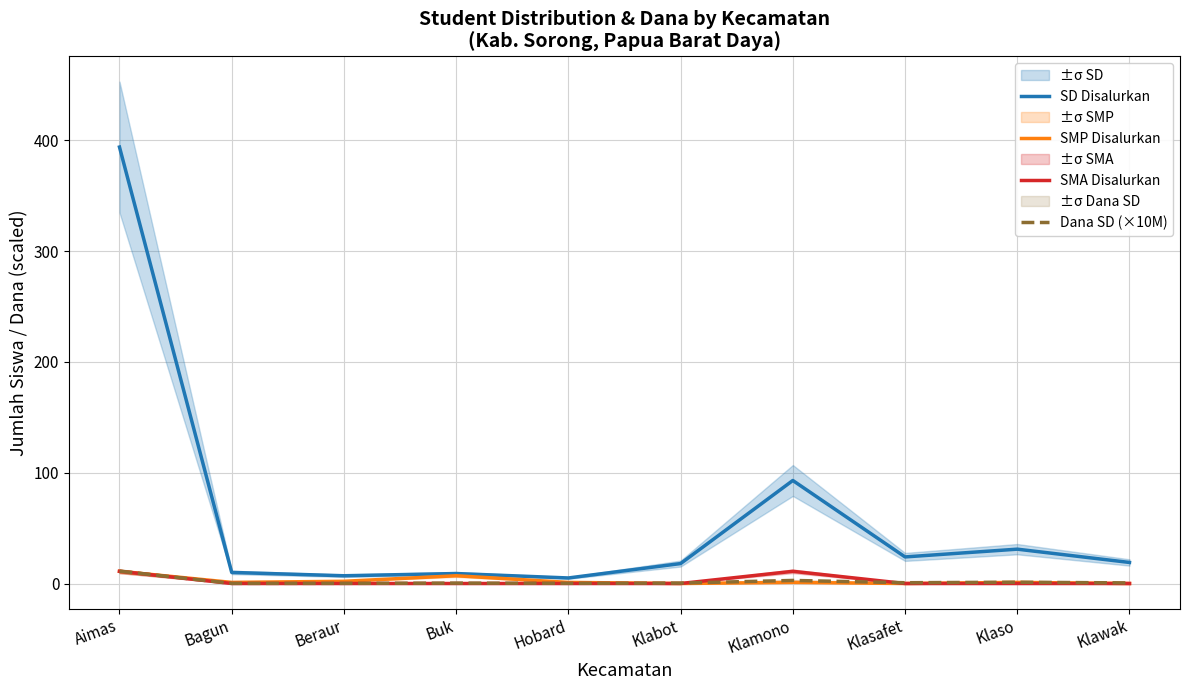

Where is SMA Disalurkan nearest to the value 5?

Bagun